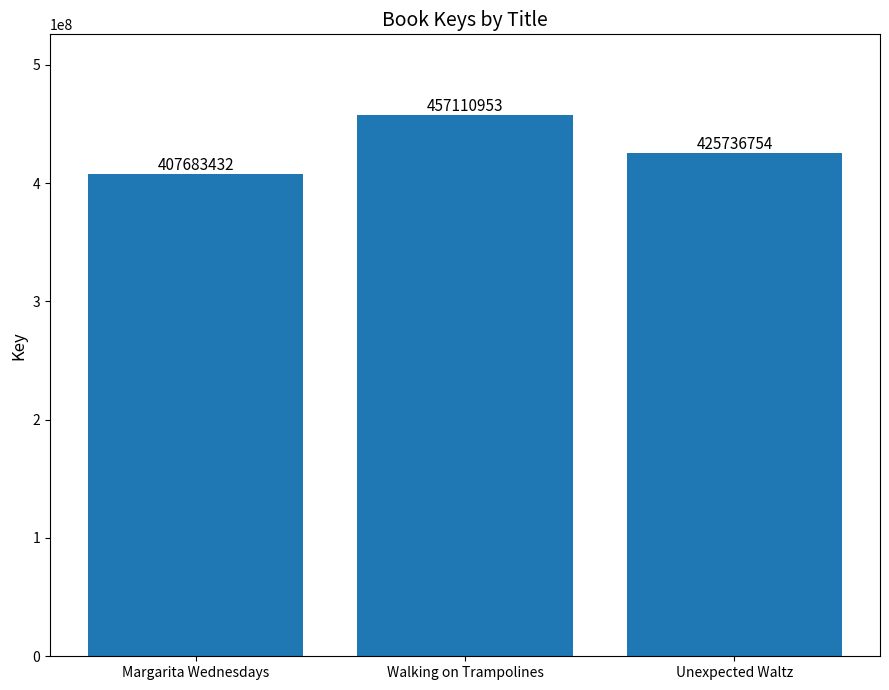

How many categories are shown in the chart?

3